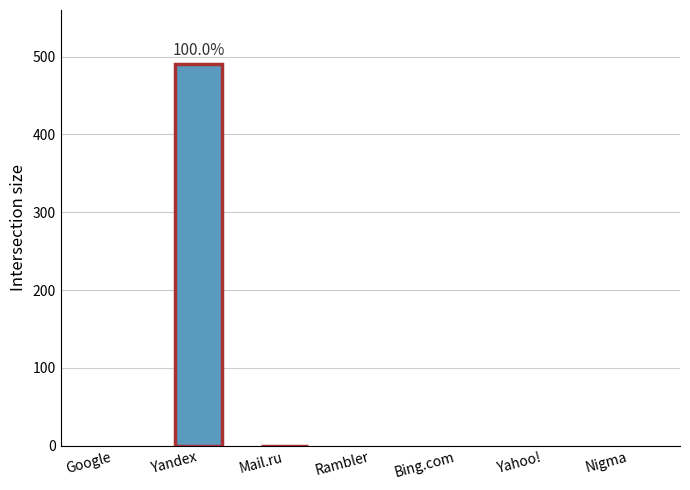

Which category has the highest value across all series?

Yandex